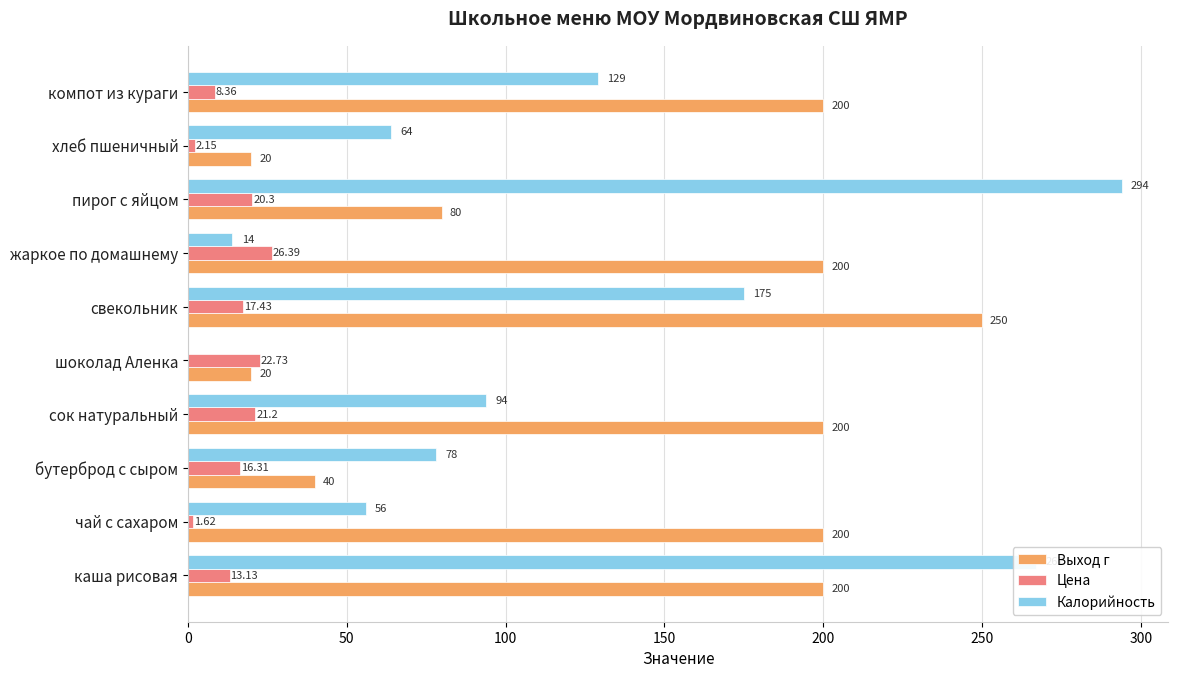

Which series changed the most between свекольник and пирог с яйцом?

Выход г